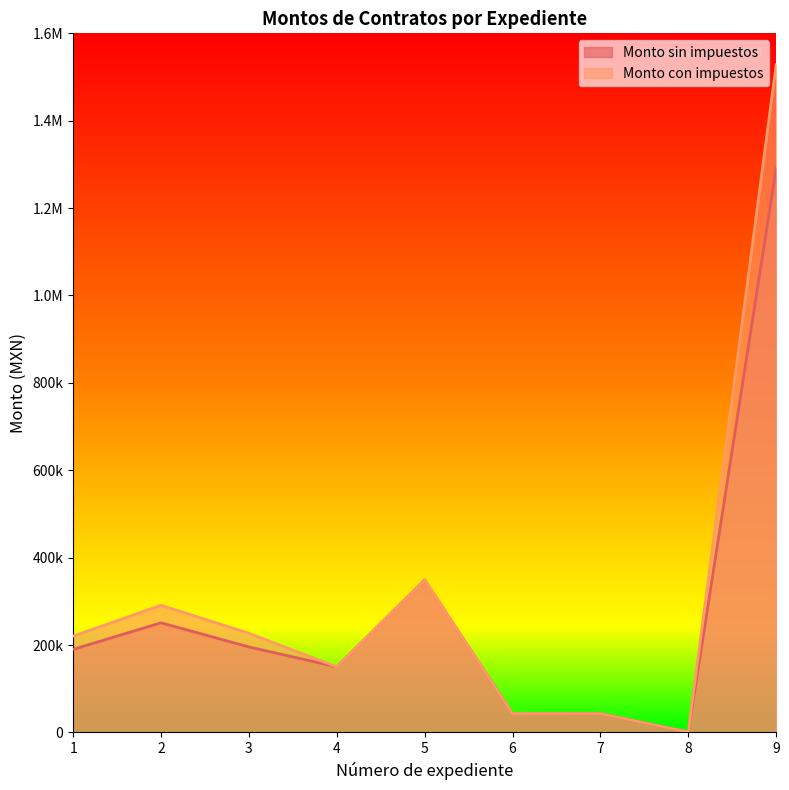

Which category has the highest value across all series?

9